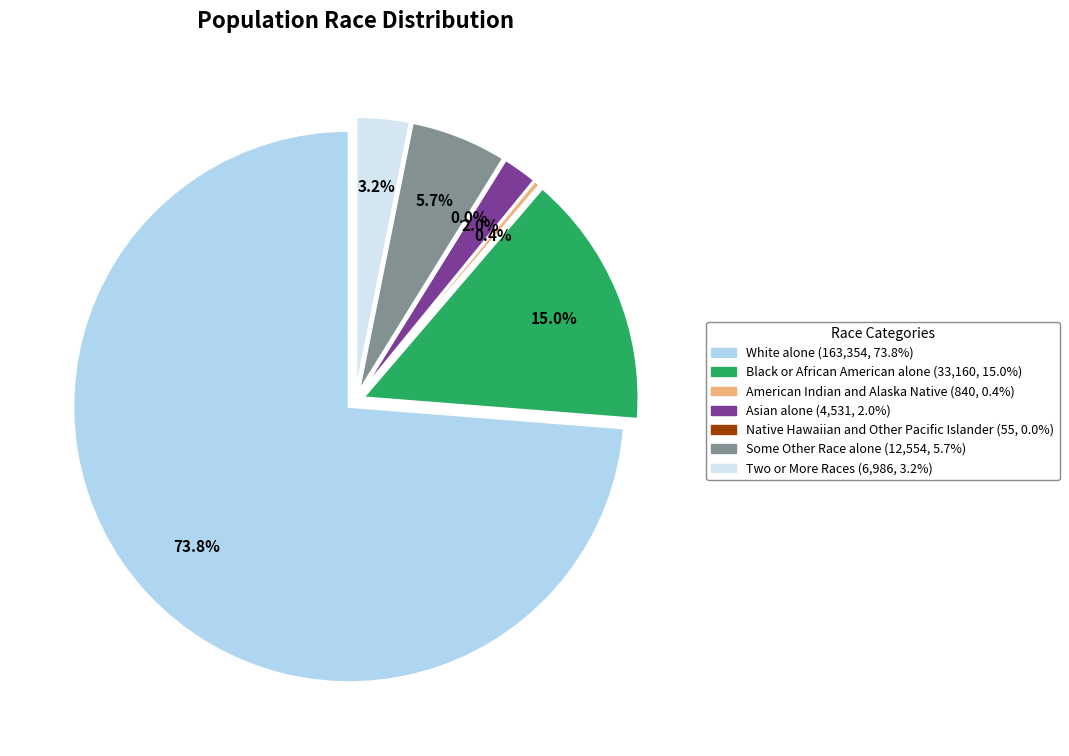

How much of the chart is everything except White alone?

26.2%